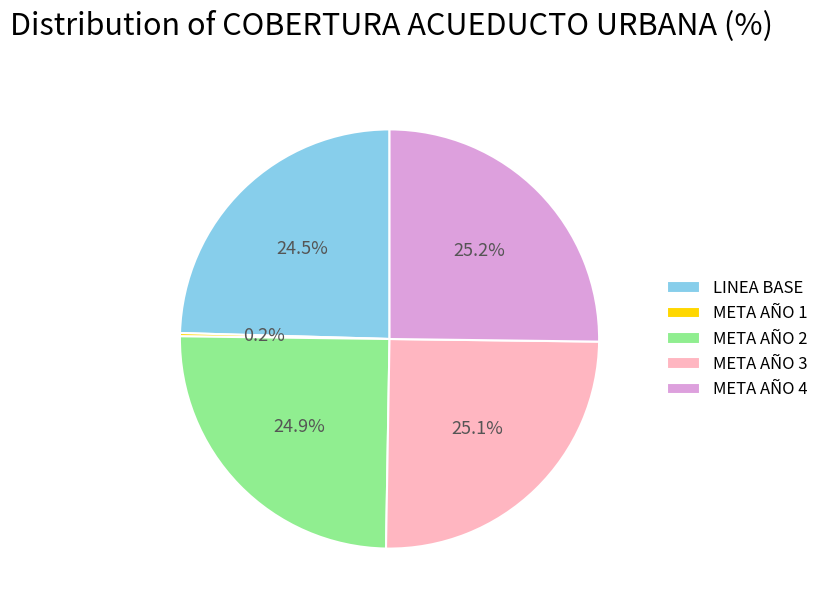

What portion of the pie excludes META AÑO 3?

74.9%